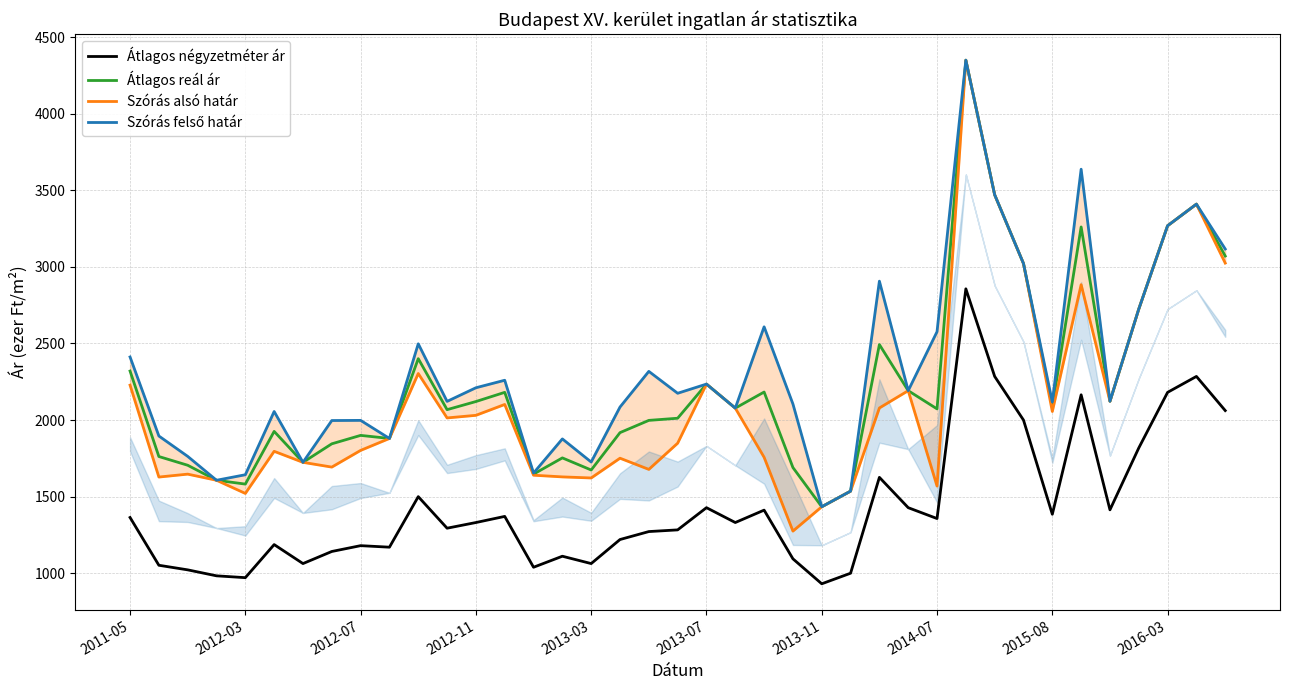

True or false: Átlagos reál ár has a value of 600 at 13.

False